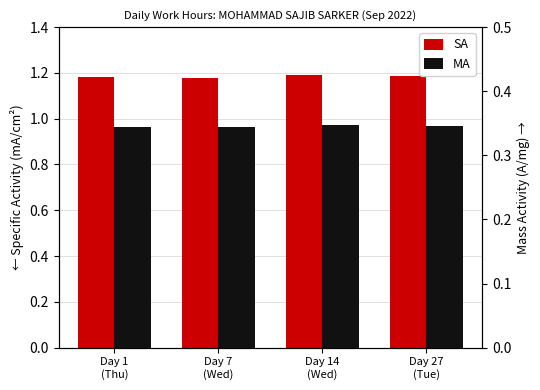

Between Day 14
(Wed) and Day 7
(Wed), which is larger?

Day 14
(Wed)